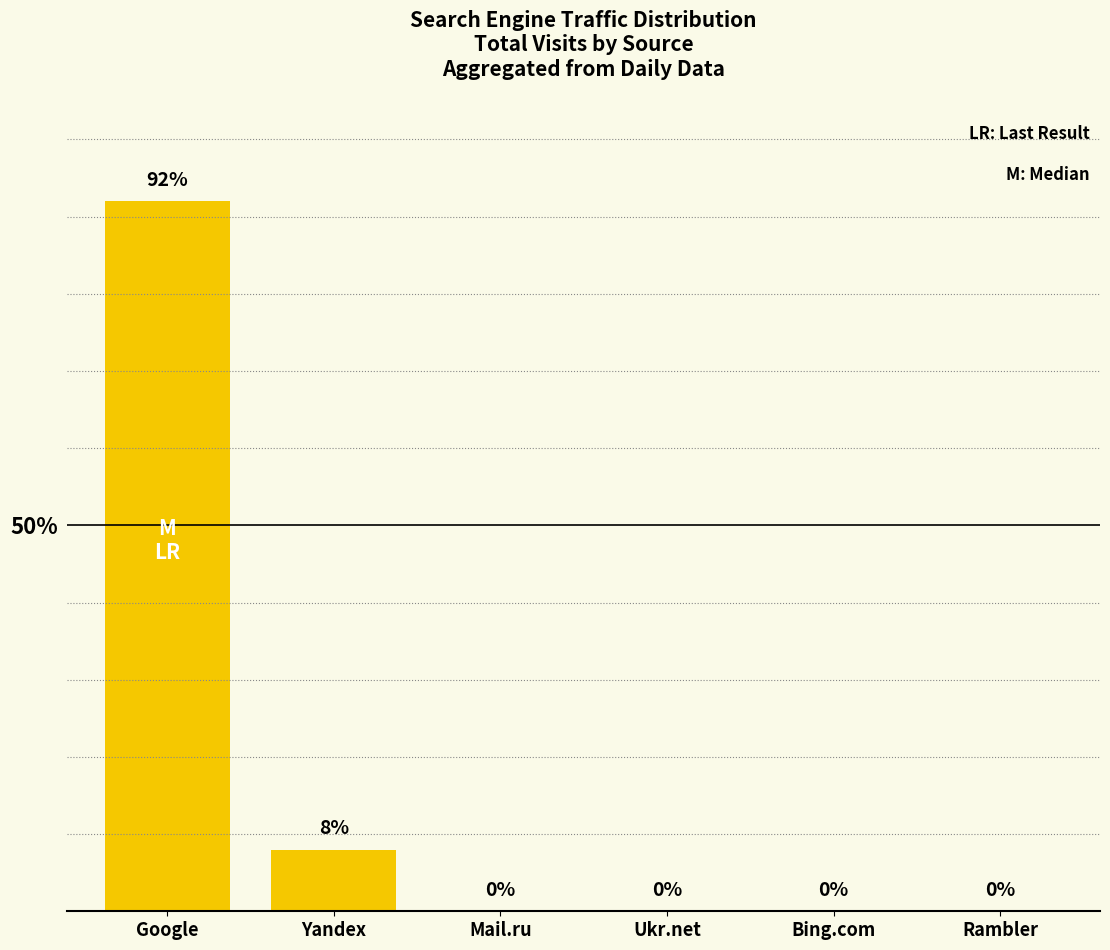

Reading left to right, what are all the values shown in this chart?

92	8	0	0	0	0